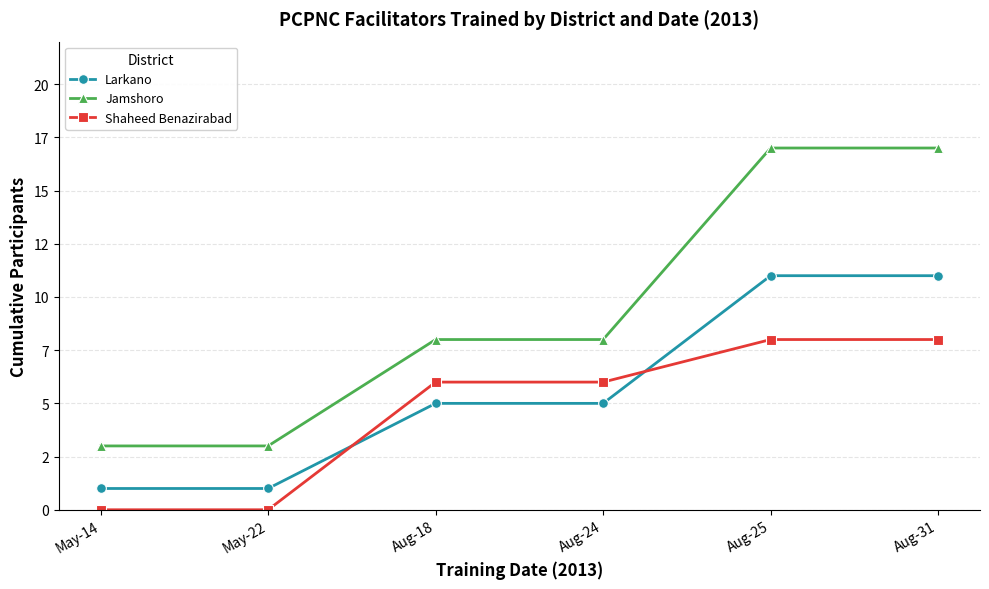

At which label is Shaheed Benazirabad closest to 4?

Aug-18